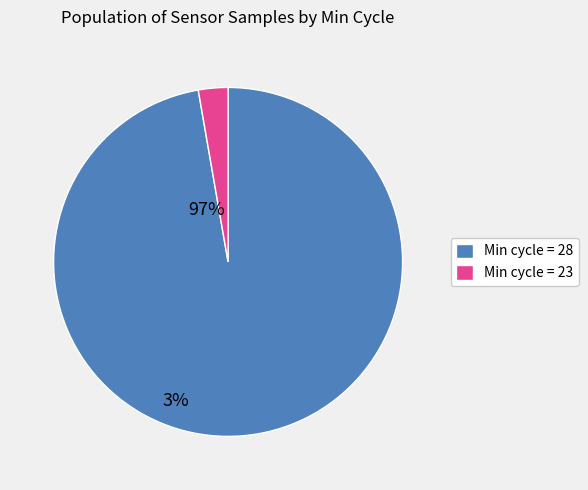

Is there a majority slice in this chart?

Yes